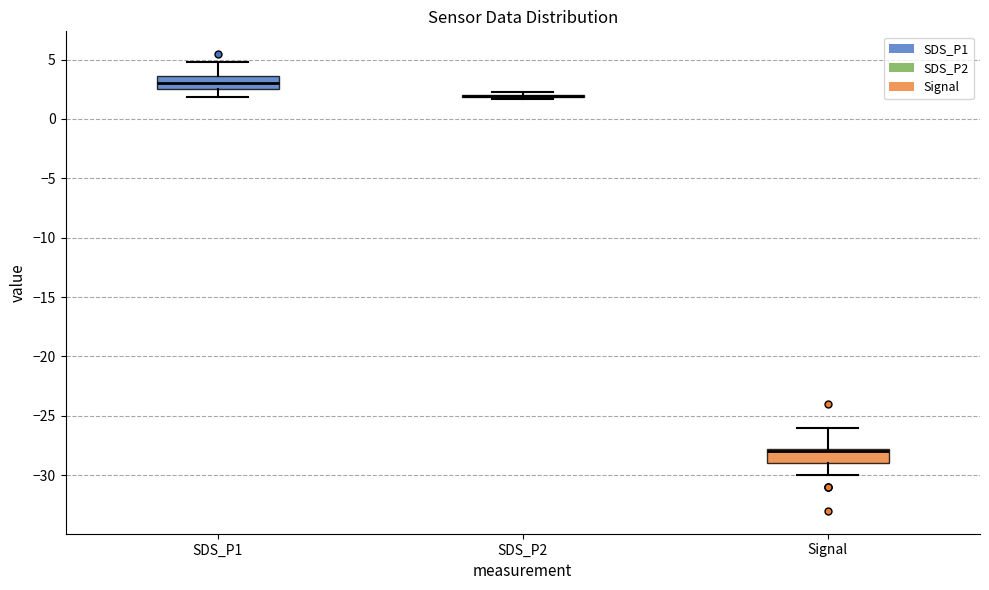

Reading left to right, read every box against the y-axis: the position of its median line, the range the box covers, and the ends of its whiskers. The values are not printed on the chart, so give them approximately, as read against the axis.

SDS_P1: median 3.0, box 2.5 to 3.5, whiskers 2.0 to 5.0
SDS_P2: box collapsed to a line at 2.0, whiskers 1.5 to 2.5
Signal: median -28.0, box -29.0 to -27.5, whiskers -30.0 to -26.0